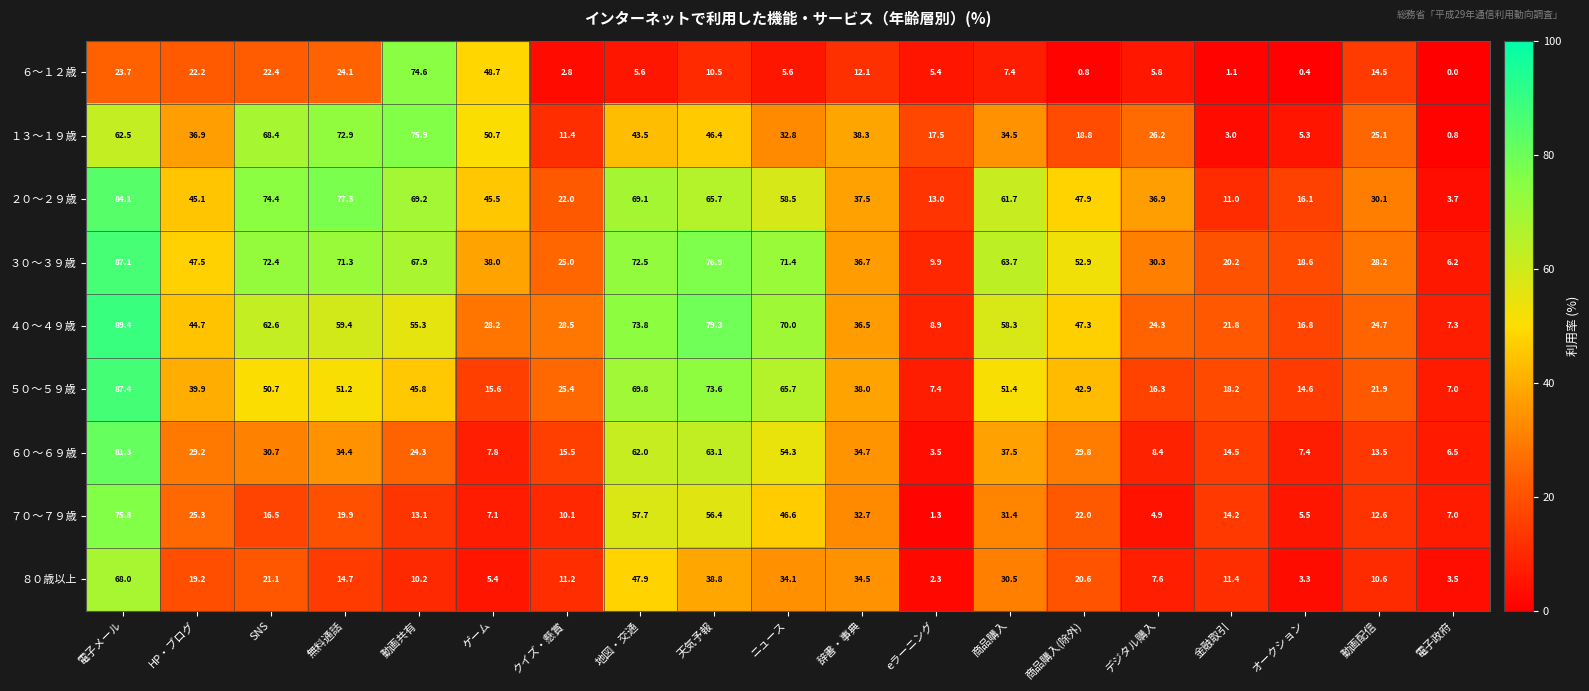

Where is ６０～６９歳 nearest to the value 42?

商品購入